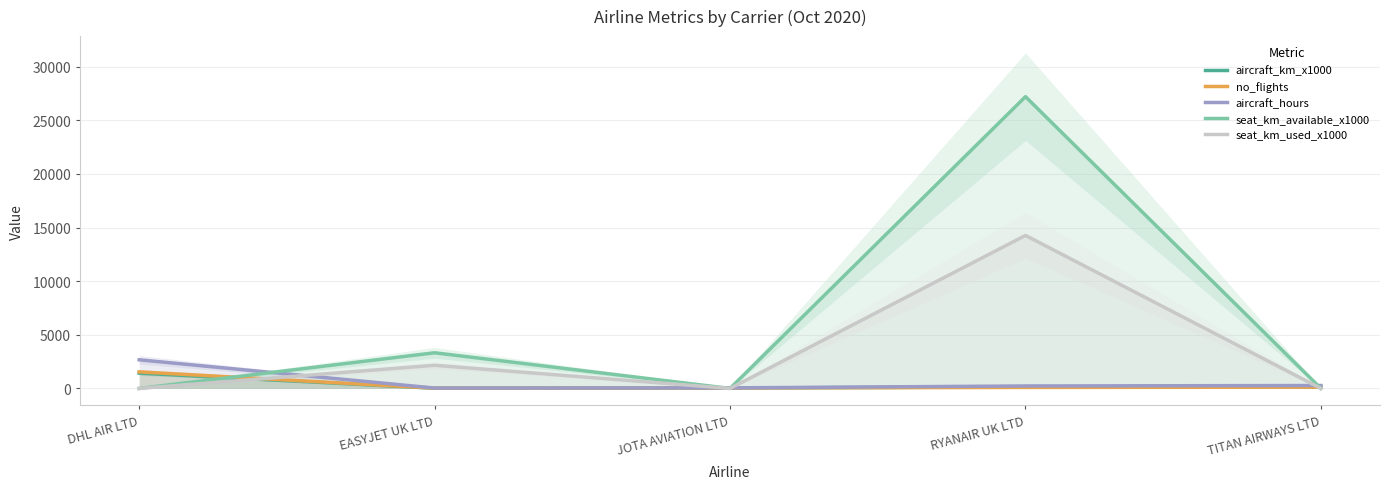

Which series has the largest total across all categories?

seat_km_available_x1000